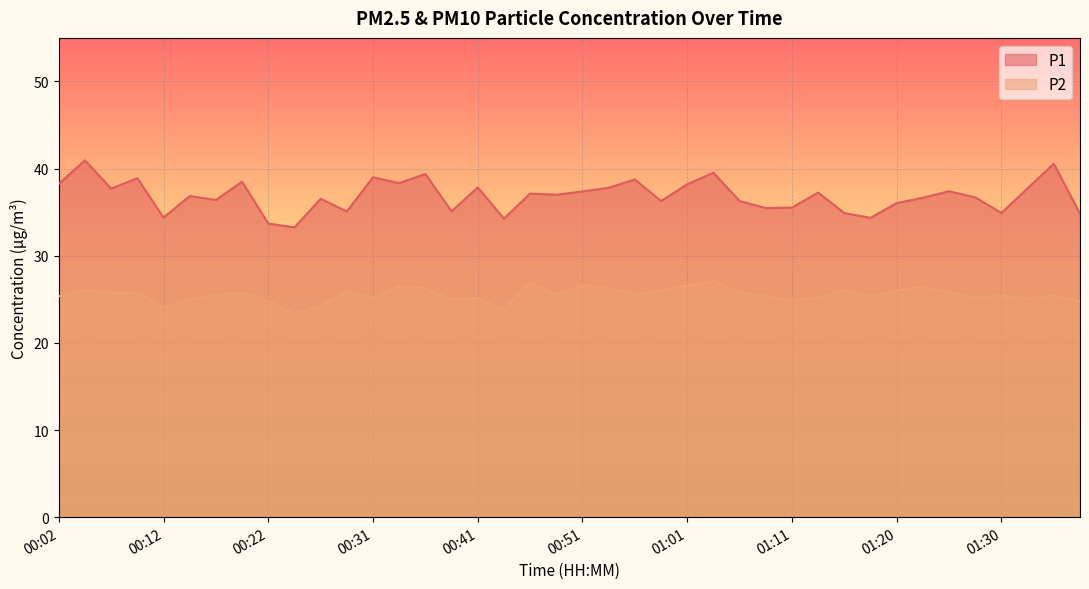

What are all the series names shown in the legend?

P1, P2